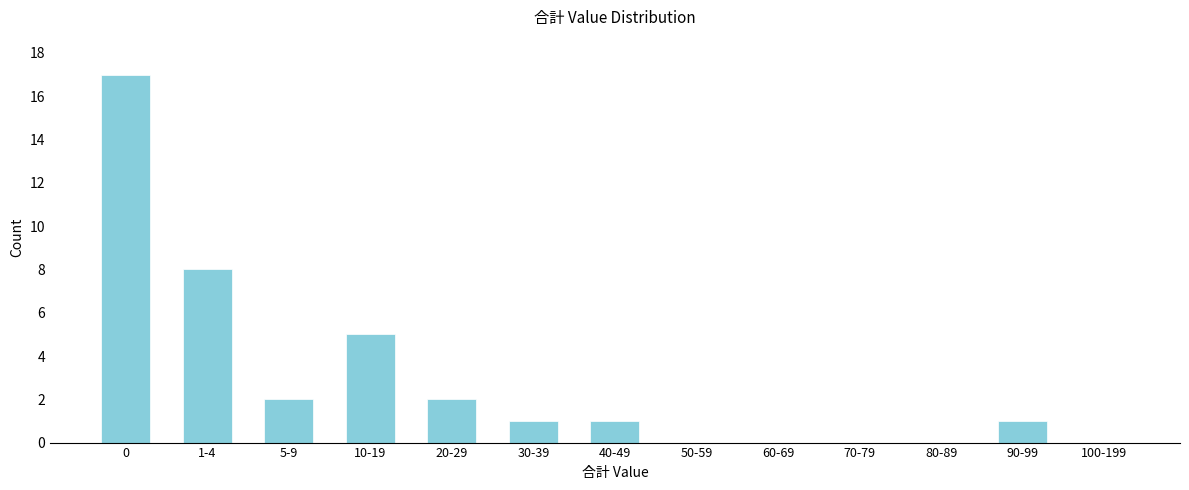

Reading left to right, extract all data points from this chart.

0=17	1-4=8	5-9=2	10-19=5	20-29=2	30-39=1	40-49=1	50-59=0	60-69=0	70-79=0	80-89=0	90-99=1	100-199=0